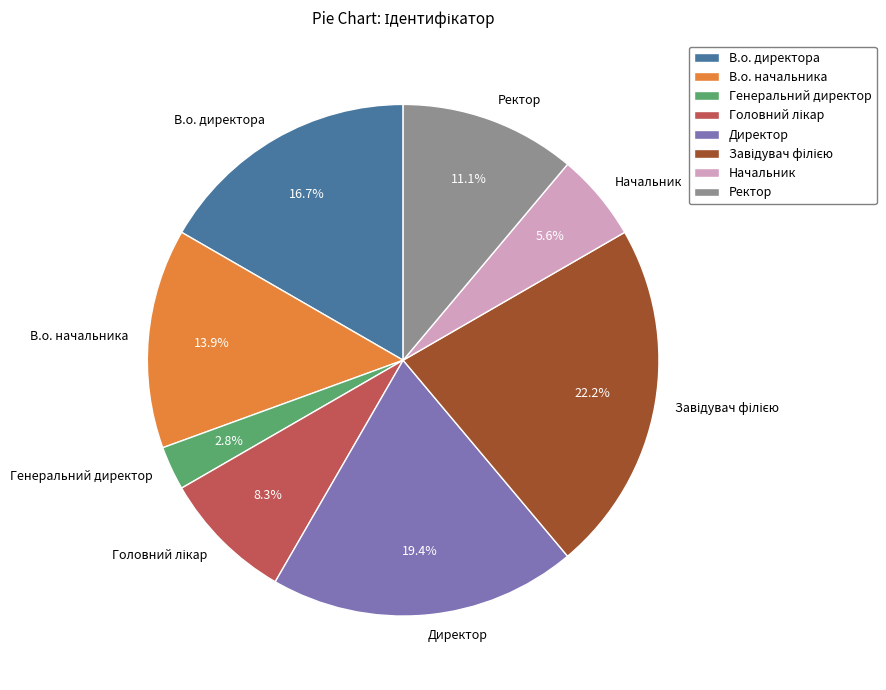

How many slices are in this pie chart?

8